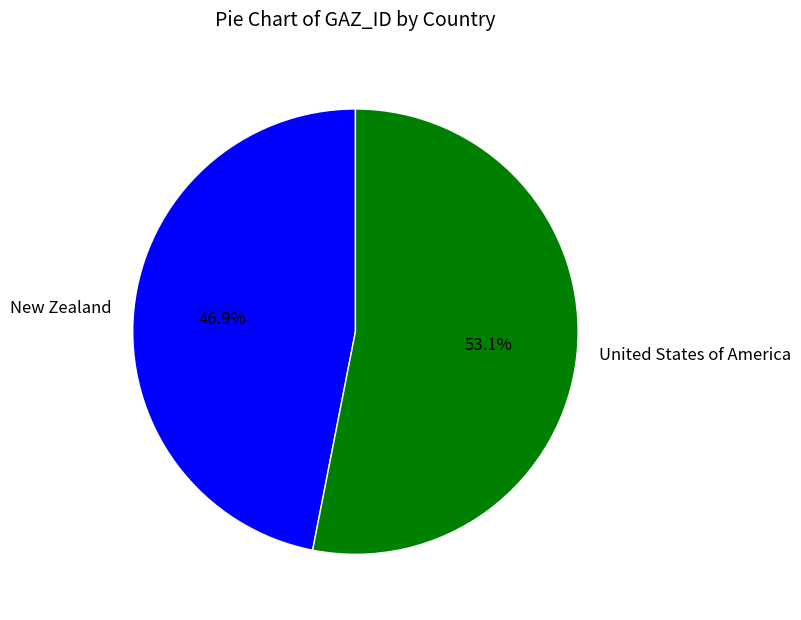

To the nearest percent, what percentage of the pie is New Zealand?

47%